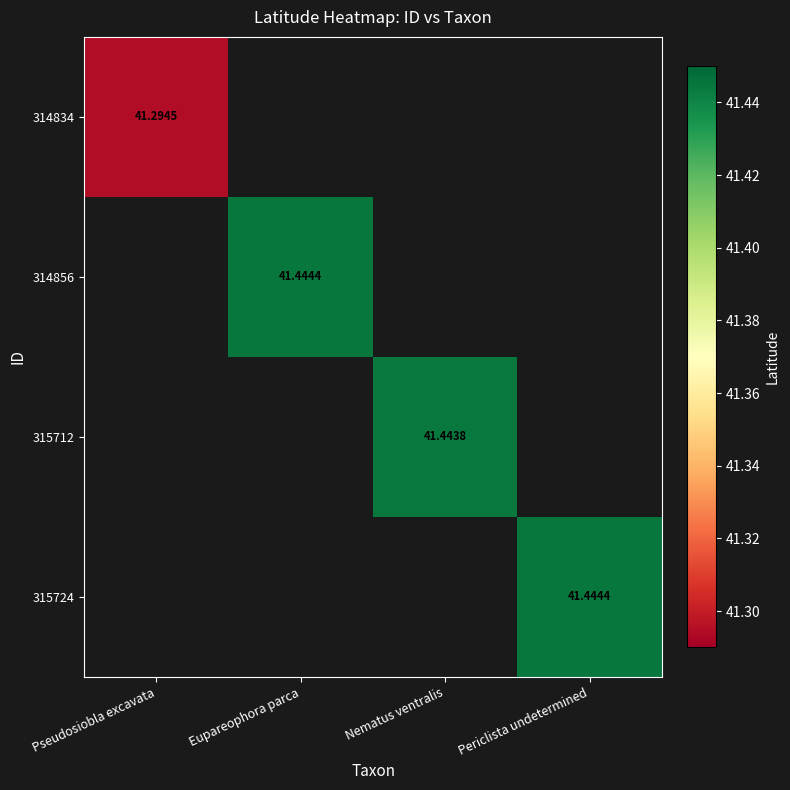

What is the greatest value displayed?

41.4